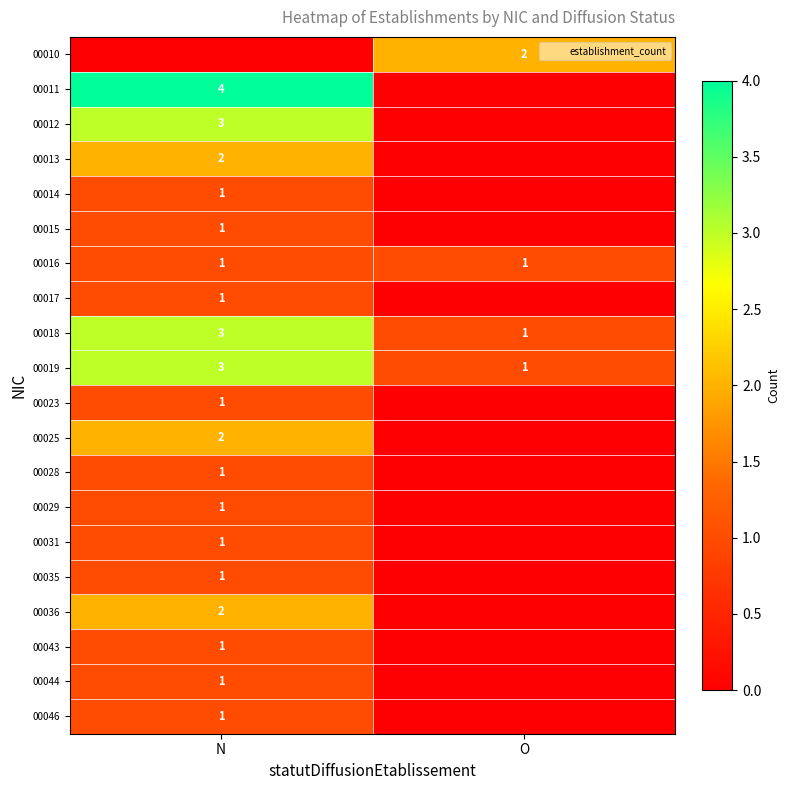

Is the value of 00046 at N greater than the value of 00010 at O?

No